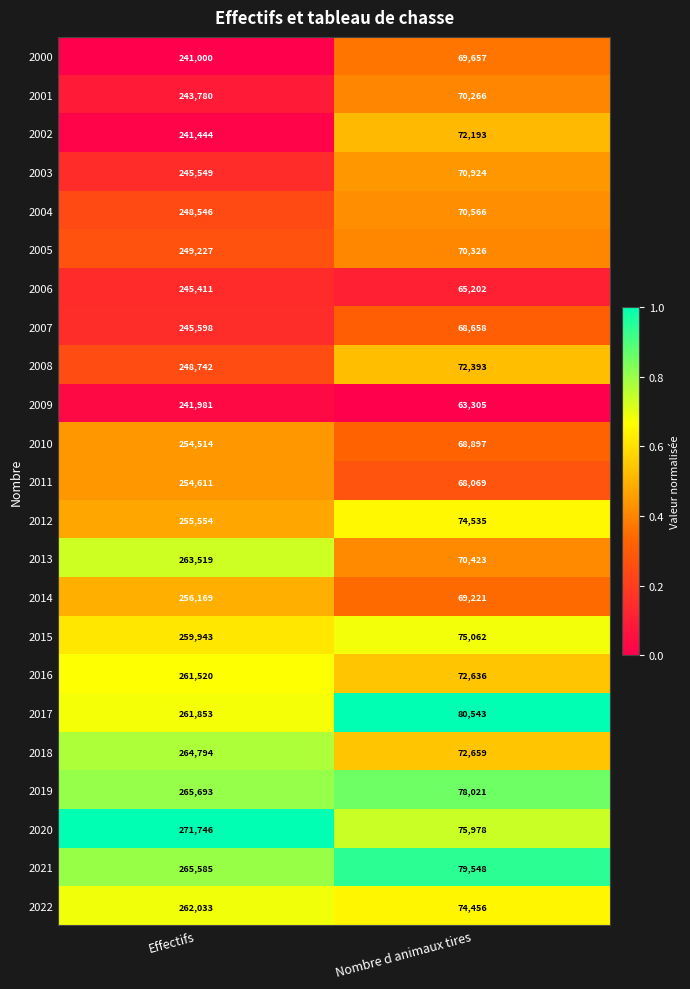

The value of 2003 at Effectifs is 245549. True or false?

True